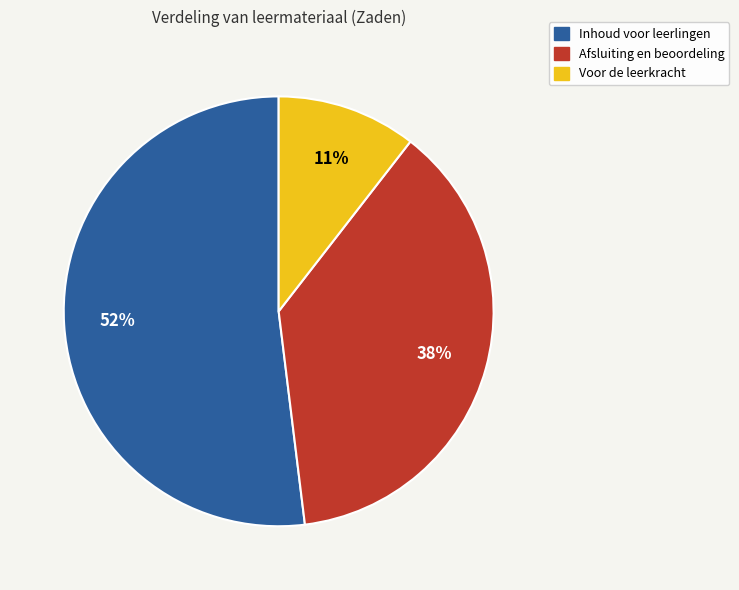

Is there a majority slice in this chart?

Yes